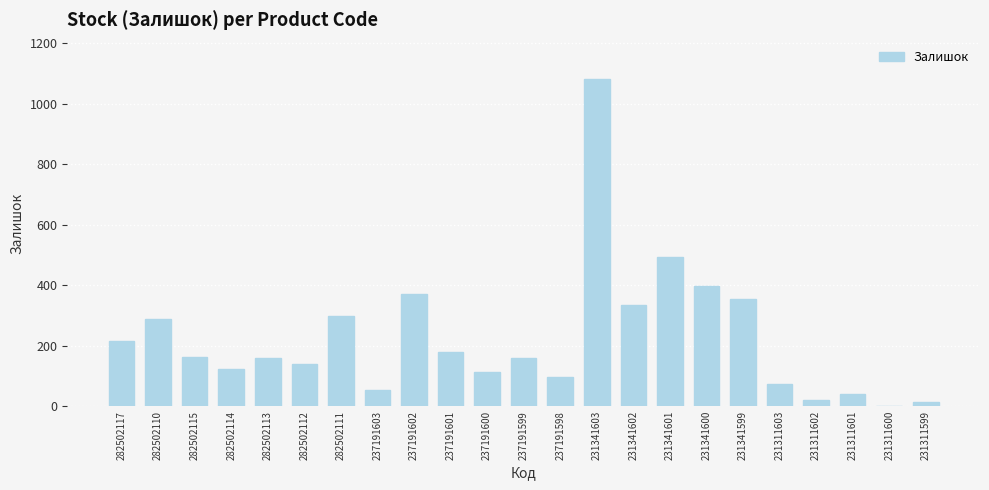

At which category does the chart reach its peak across all series?

231341603